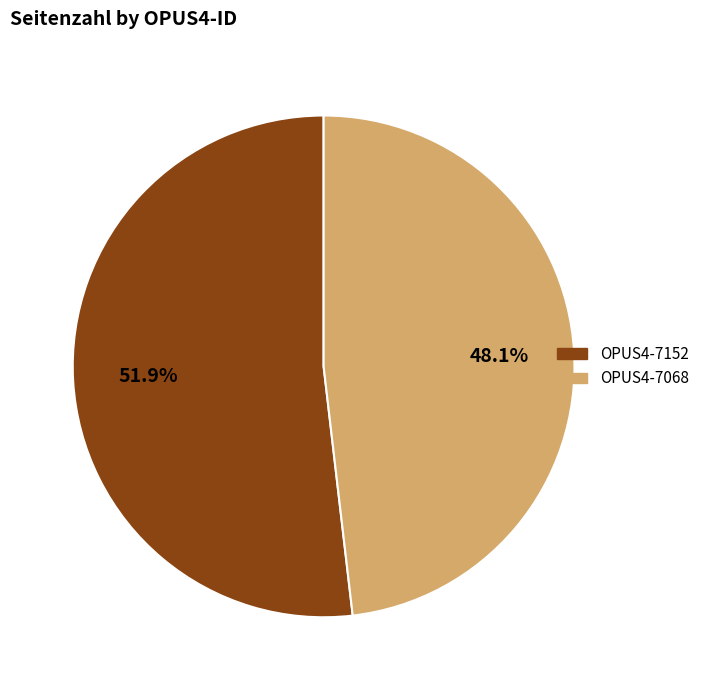

How many segments does this pie chart have?

2